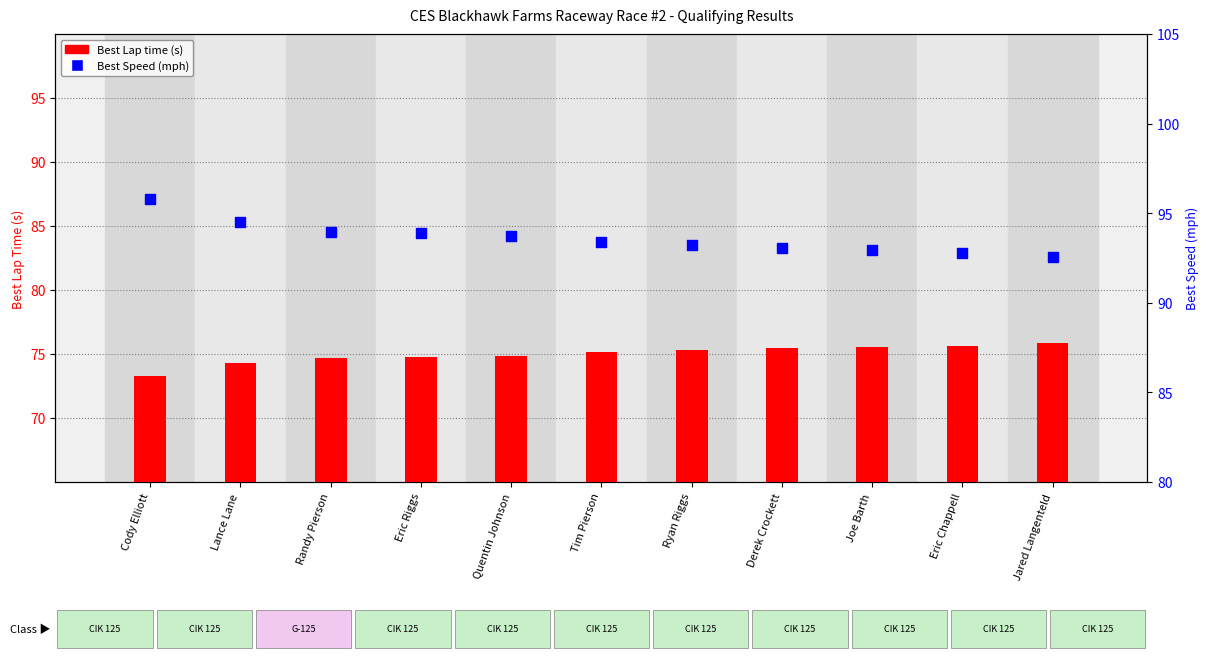

At how many categories does at least one series exceed 92?

11